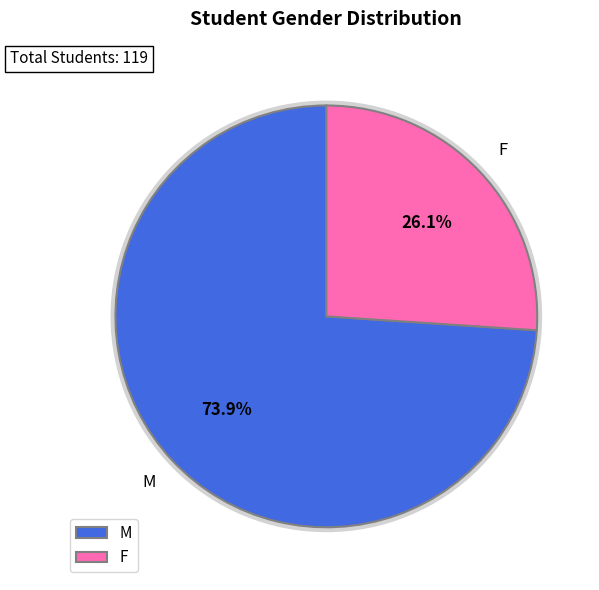

Approximately how many times larger is the value at M compared to F?

2.8